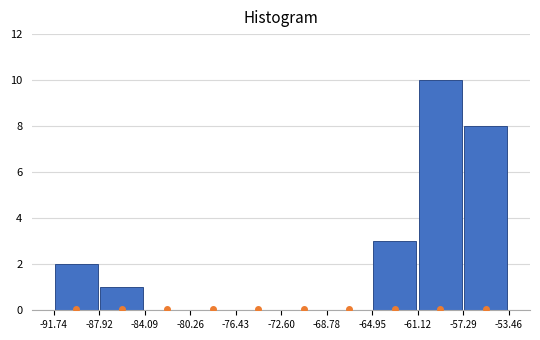

Reading left to right, transcribe this chart: for each bar, give the range it covers on the x-axis and its height. The values are not printed on the chart, so give them approximately, as read against the axis.

-91.74 to -87.92: 2
-87.92 to -84.09: 1
-84.09 to -80.26: 0
-80.26 to -76.43: 0
-76.43 to -72.60: 0
-72.60 to -68.78: 0
-68.78 to -64.95: 0
-64.95 to -61.12: 3
-61.12 to -57.29: 10
-57.29 to -53.46: 8